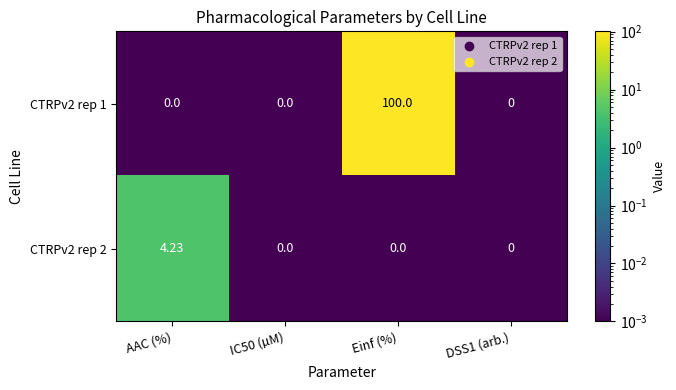

Which series has the largest total across all categories?

CTRPv2 rep 1